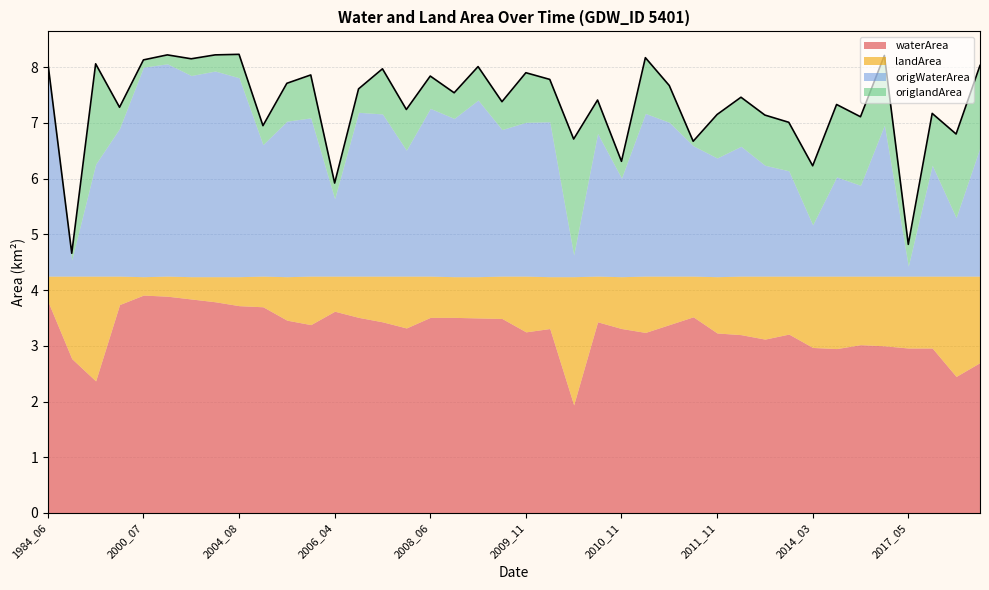

Which series has the largest total across all categories?

waterArea